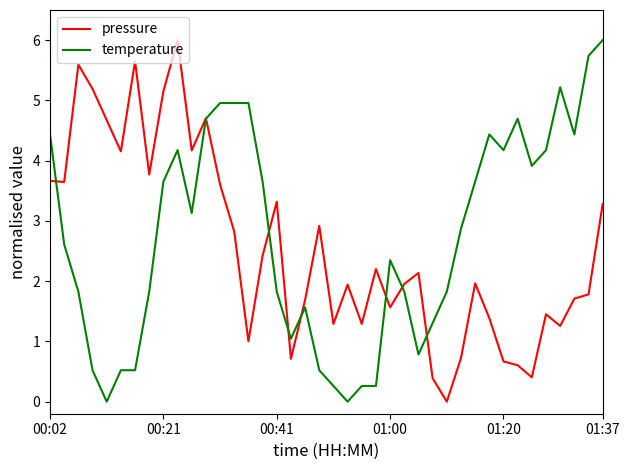

Which series ends up on top after the final intersection of temperature and pressure?

temperature